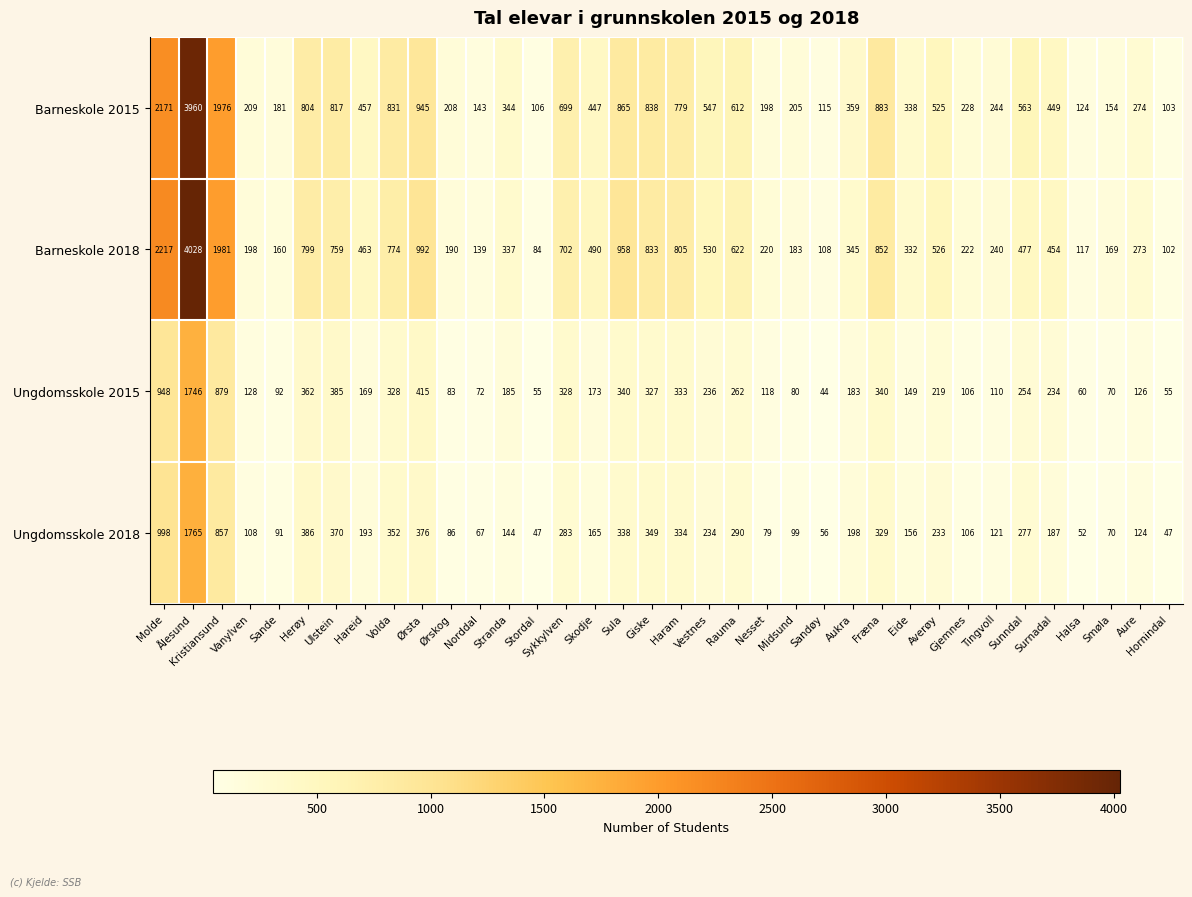

True or false: Ungdomsskole 2015 has a value of 70 at Fræna.

False